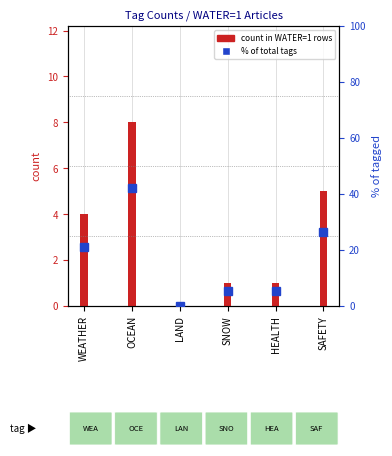

Approximately how many times larger is the value at HEALTH compared to OCEAN?

0.1